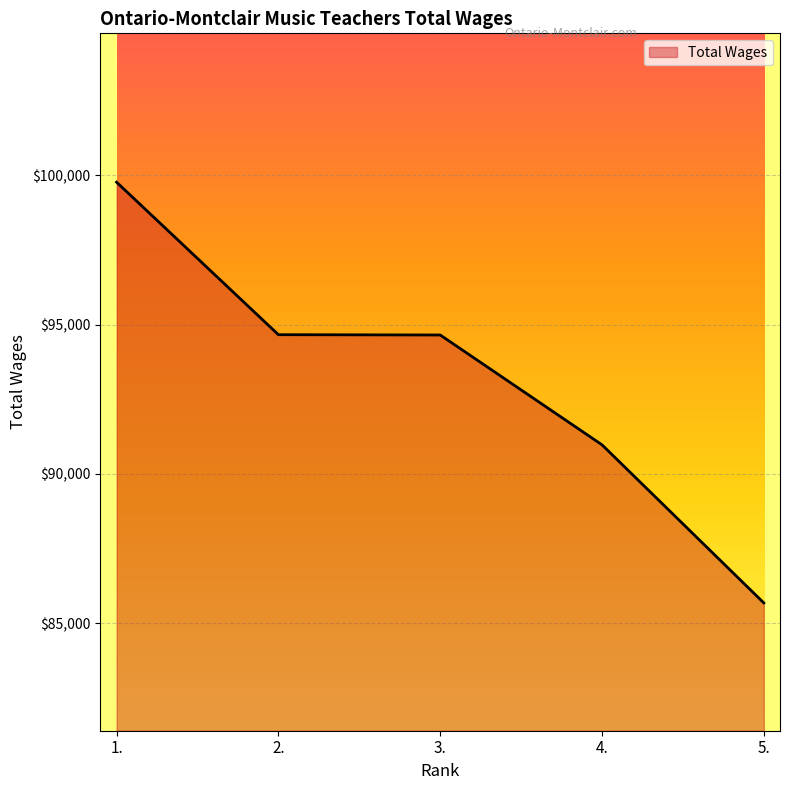

What is the sum of the values at 4. and 1.?

190748